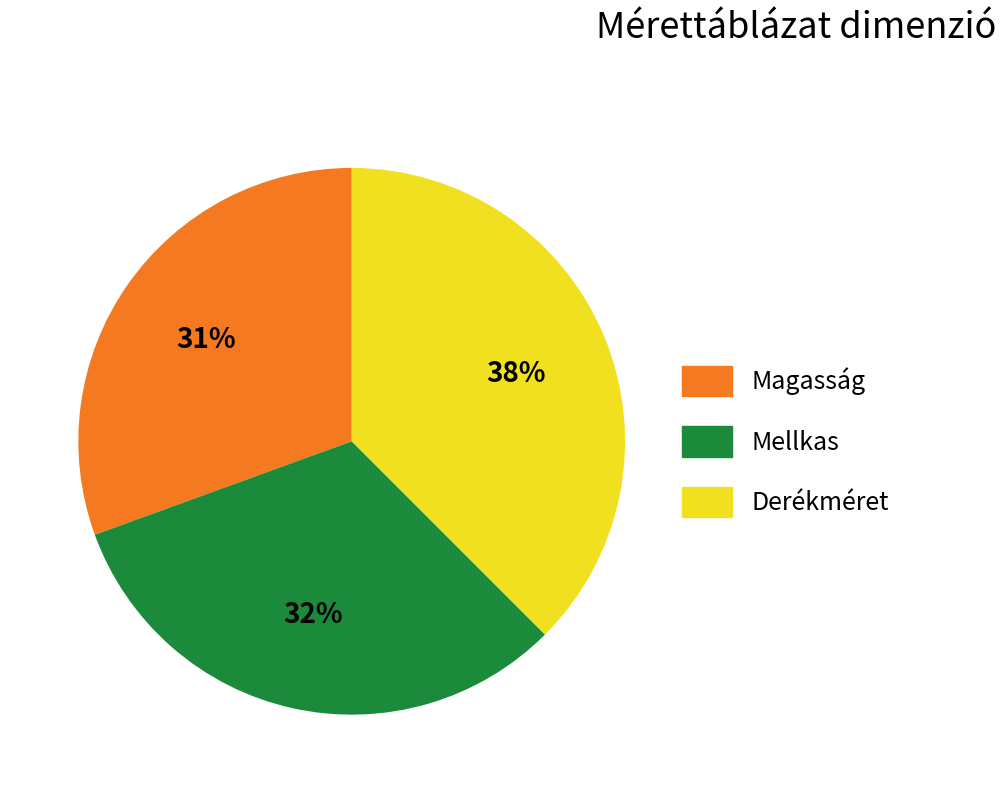

To the nearest percent, what is the difference between the Magasság and Derékméret slice percentages?

7%